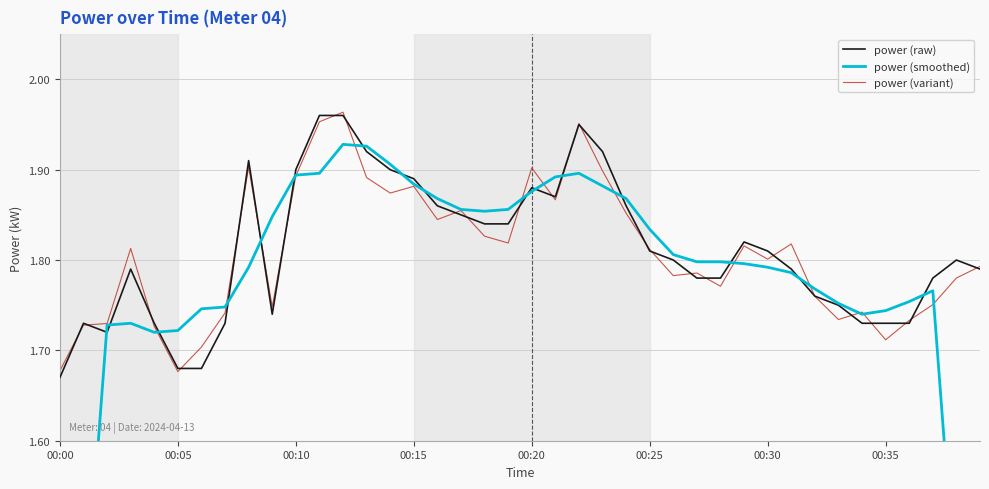

The value of power (raw) at 8 is 1.2. True or false?

False